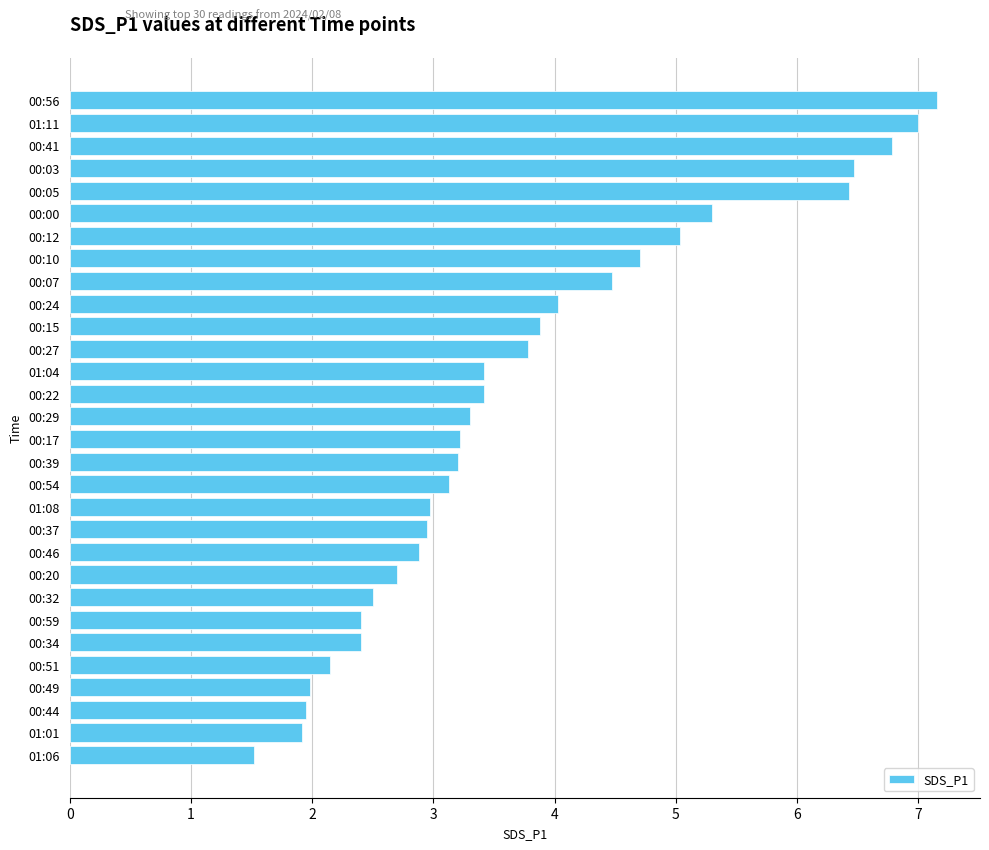

What is the change in value from 00:10 to 00:46?

-1.8